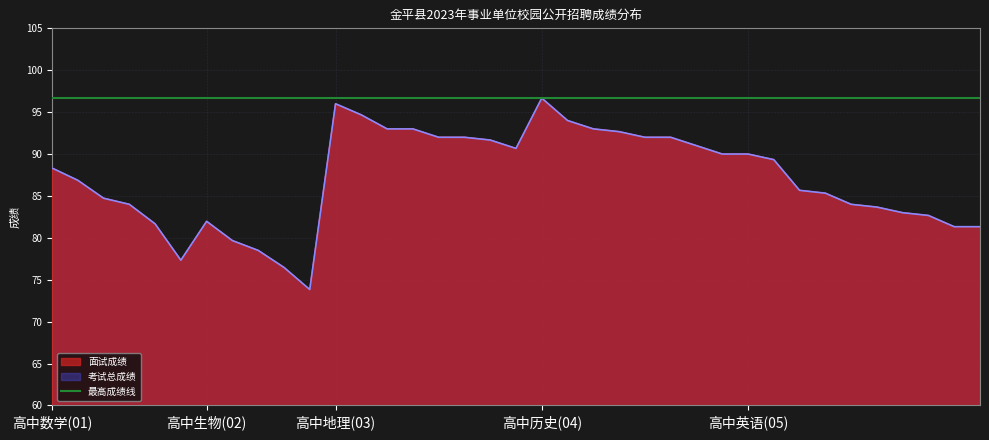

True or false: 考试总成绩 and 面试成绩 cross at least once.

False